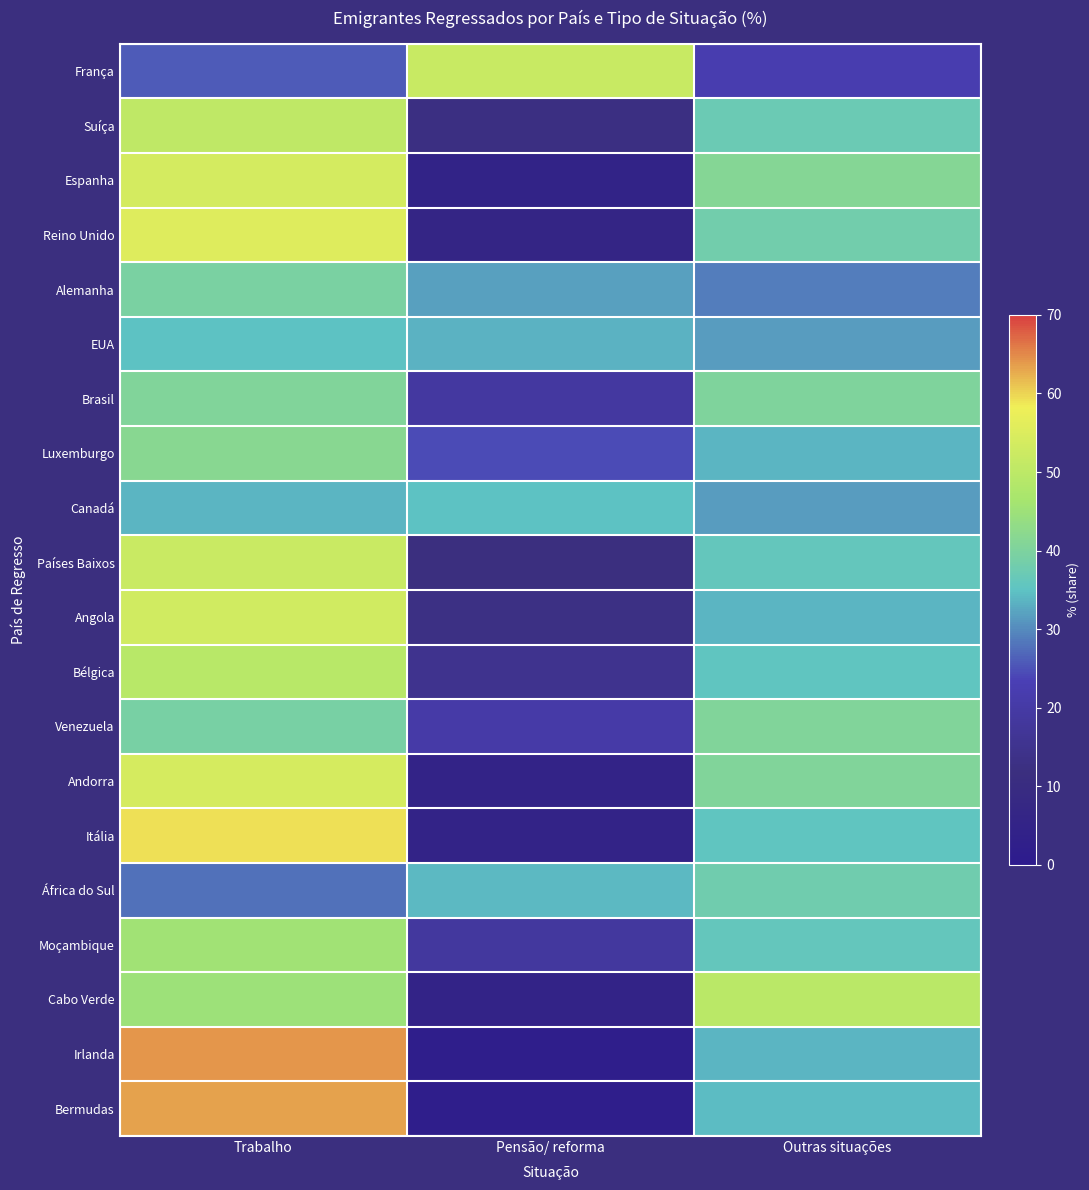

Reading left to right, list all the values displayed in this chart.

França: Trabalho=25.8	Pensão/ reforma=51.8	Outras situações=22.3
Suíça: Trabalho=50.5	Pensão/ reforma=12.5	Outras situações=37.0
Espanha: Trabalho=53.8	Pensão/ reforma=5.0	Outras situações=41.2
Reino Unido: Trabalho=55.3	Pensão/ reforma=6.5	Outras situações=38.2
Alemanha: Trabalho=39.4	Pensão/ reforma=31.8	Outras situações=28.8
EUA: Trabalho=34.9	Pensão/ reforma=33.5	Outras situações=31.6
Brasil: Trabalho=40.7	Pensão/ reforma=19.1	Outras situações=40.2
Luxemburgo: Trabalho=41.7	Pensão/ reforma=24.5	Outras situações=33.8
Canadá: Trabalho=33.7	Pensão/ reforma=34.8	Outras situações=31.5
Países Baixos: Trabalho=52.2	Pensão/ reforma=12.0	Outras situações=35.8
Angola: Trabalho=53.3	Pensão/ reforma=13.0	Outras situações=33.7
Bélgica: Trabalho=49.4	Pensão/ reforma=15.1	Outras situações=35.5
Venezuela: Trabalho=39.1	Pensão/ reforma=20.4	Outras situações=40.5
Andorra: Trabalho=54.1	Pensão/ reforma=5.4	Outras situações=40.5
Itália: Trabalho=59.3	Pensão/ reforma=5.2	Outras situações=35.5
África do Sul: Trabalho=27.9	Pensão/ reforma=34.2	Outras situações=38.0
Moçambique: Trabalho=45.6	Pensão/ reforma=18.6	Outras situações=35.9
Cabo Verde: Trabalho=45.1	Pensão/ reforma=5.2	Outras situações=49.7
Irlanda: Trabalho=64.0	Pensão/ reforma=2.3	Outras situações=33.7
Bermudas: Trabalho=63.3	Pensão/ reforma=2.4	Outras situações=34.3